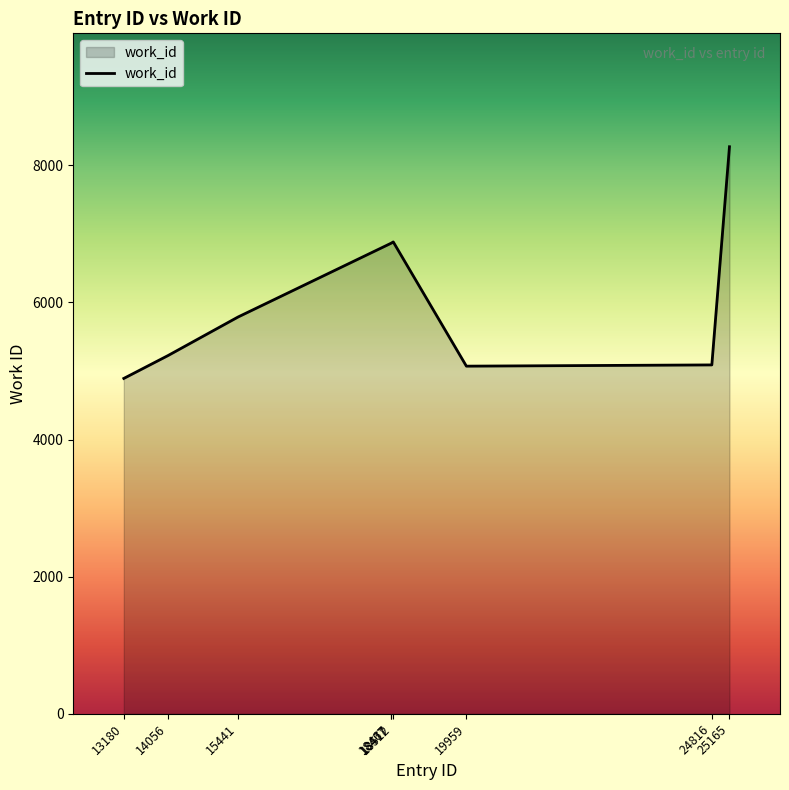

What is the greatest value displayed?

8270